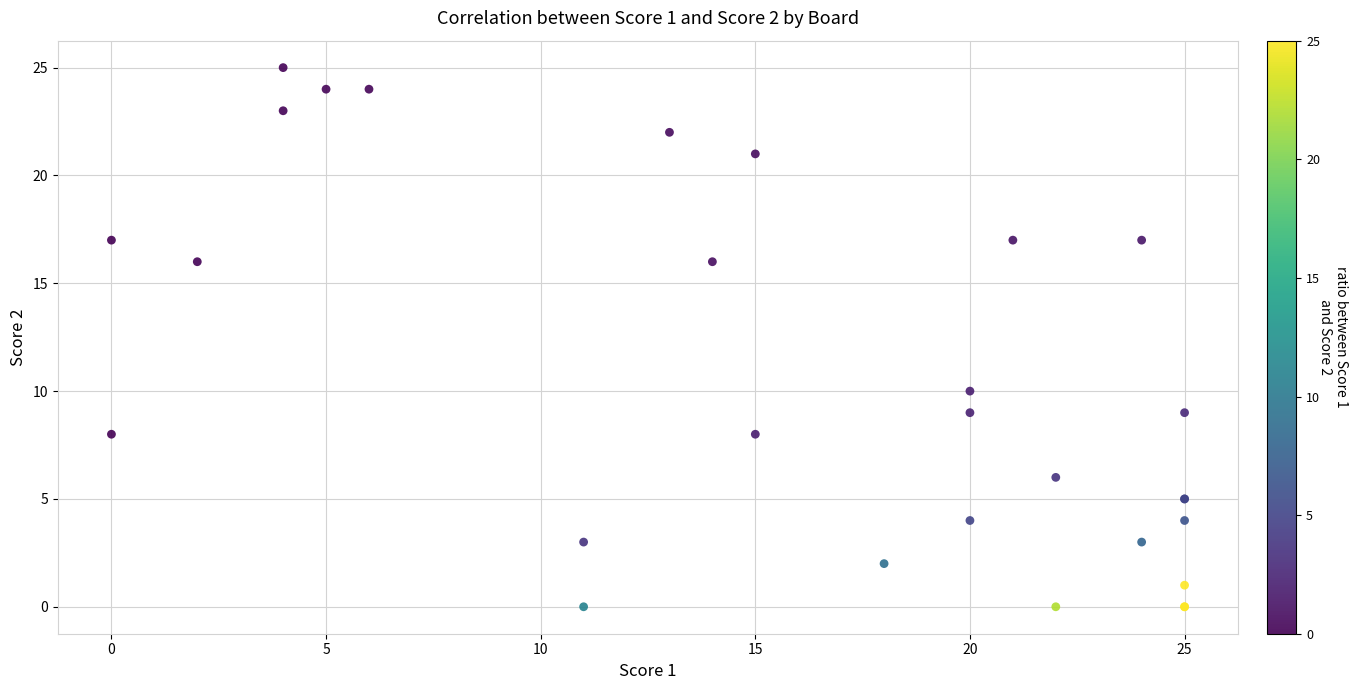

What Y value in the scatter plot is closest to 12?

10